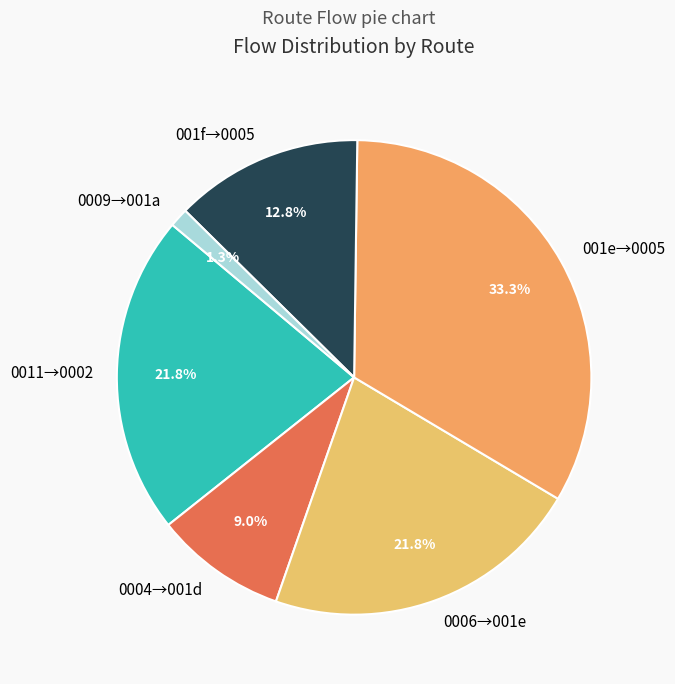

Is the sum of 001f→0005 and 0009→001a greater than half?

No